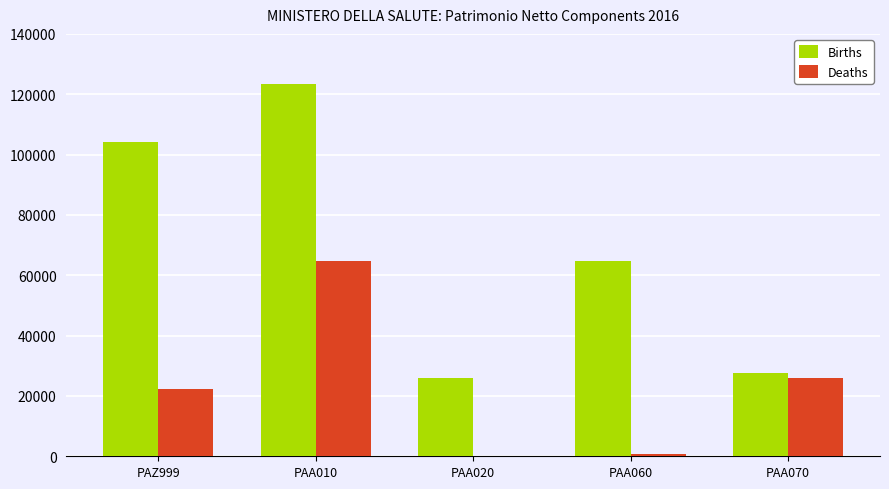

At which category does the chart reach its peak across all series?

PAA010